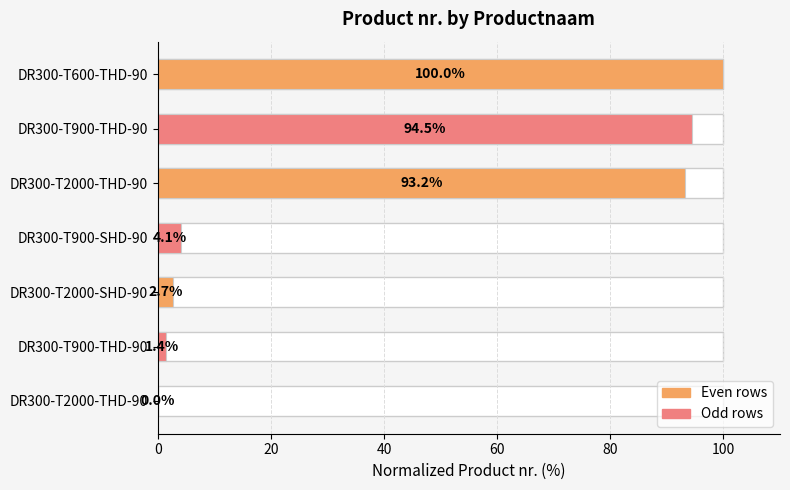

What is the average value?

42.3